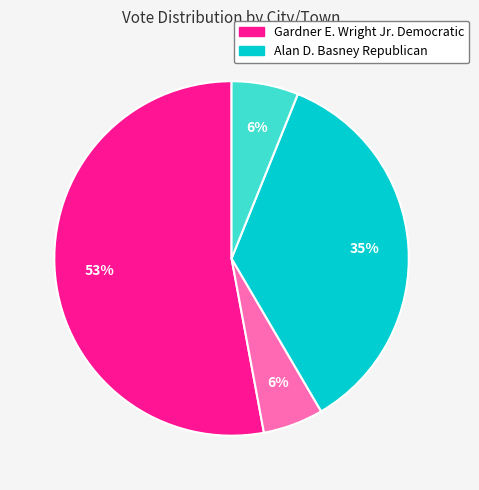

Does any single category account for the majority?

Yes